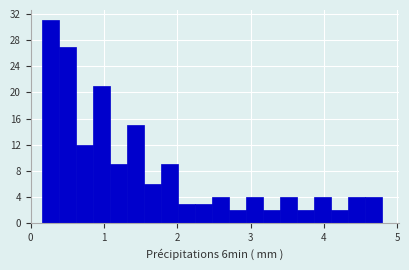

Read against the x-axis, roughly where is the centre of the tallest bar?

0.3